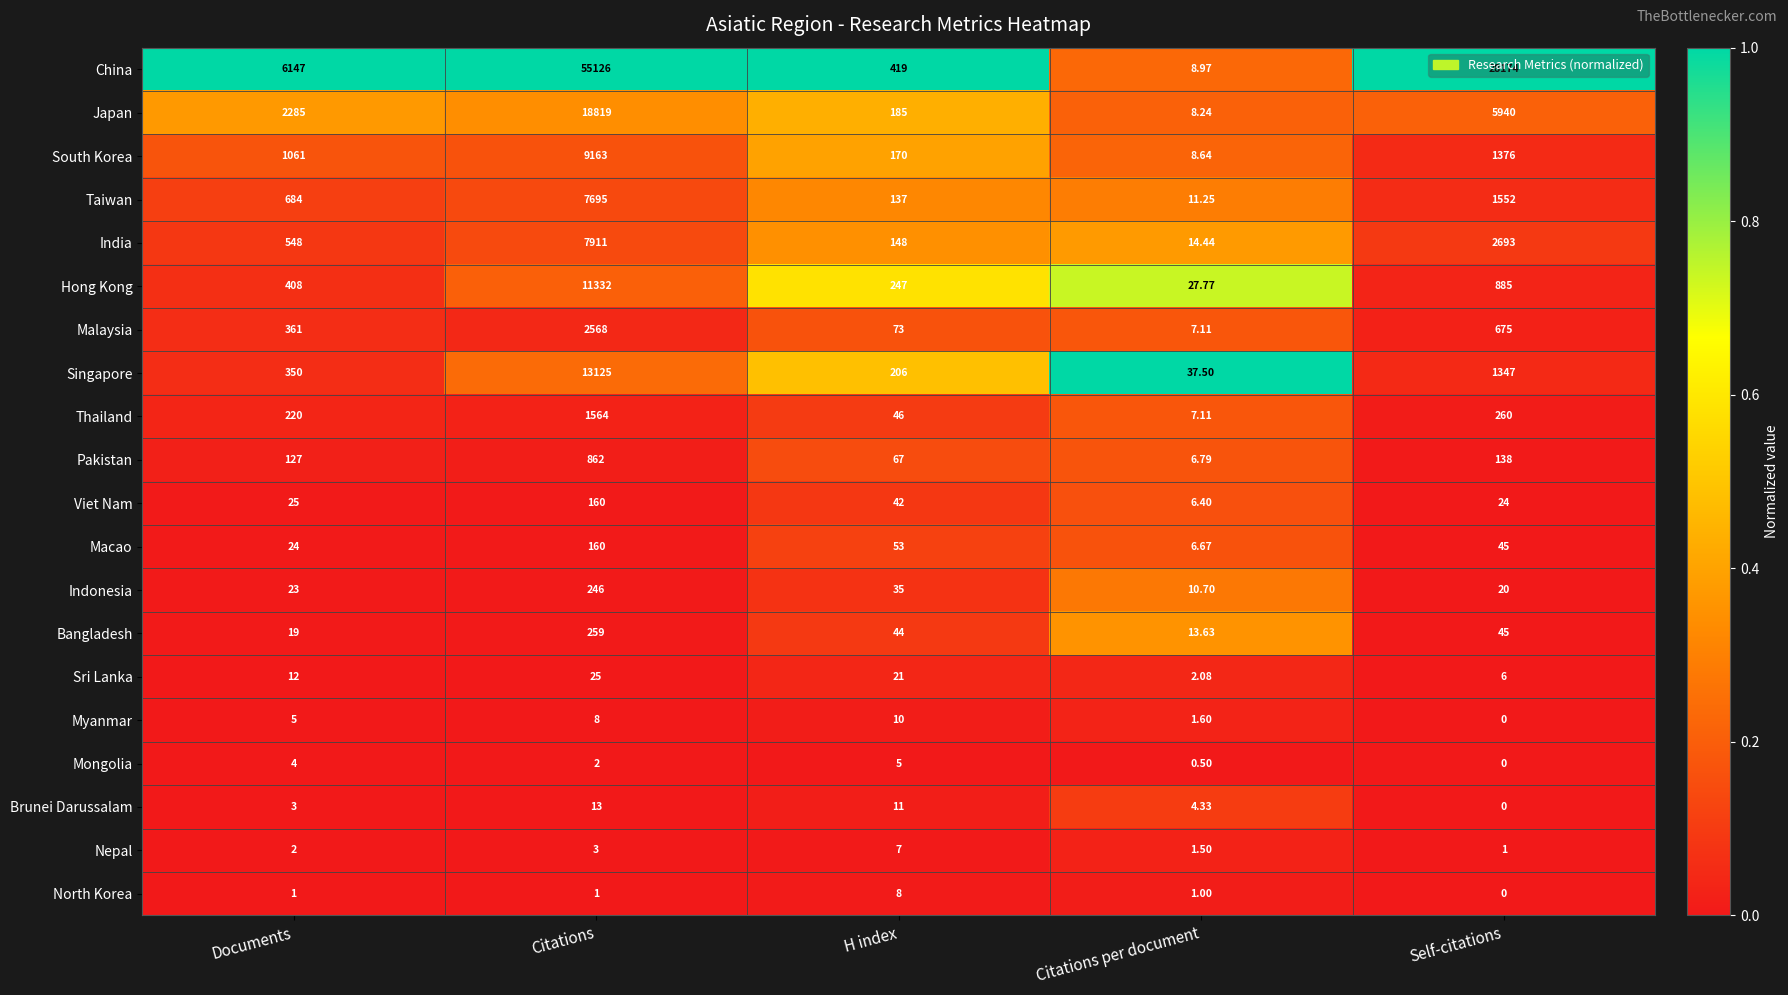

List the labels in order of Nepal value, largest first.

H index, Citations, Documents, Citations per document, Self-citations